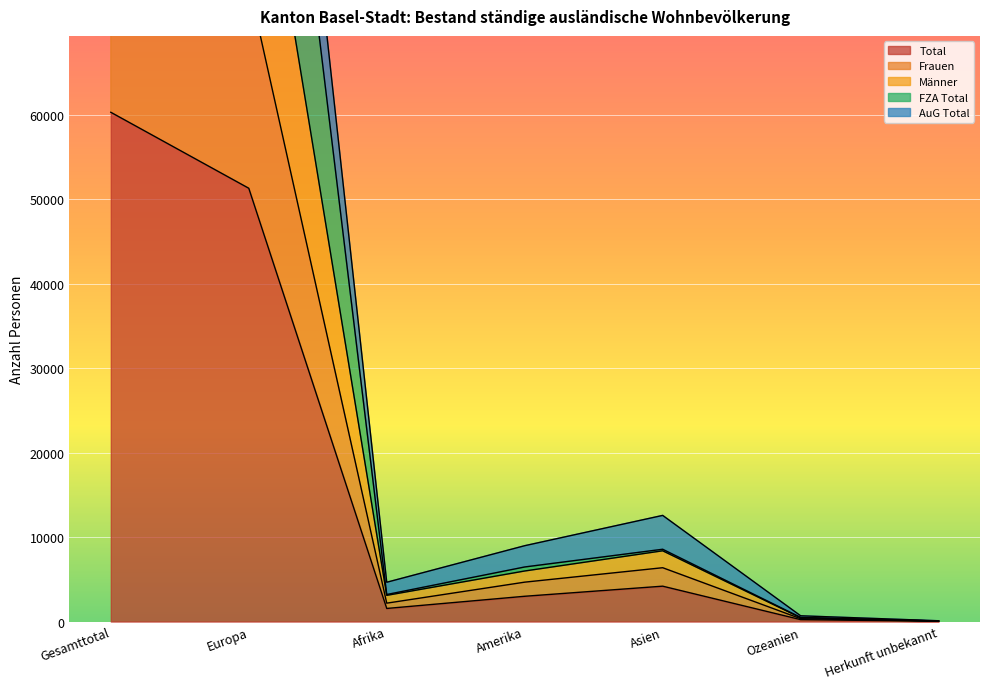

What is the maximum value for Total?

60315